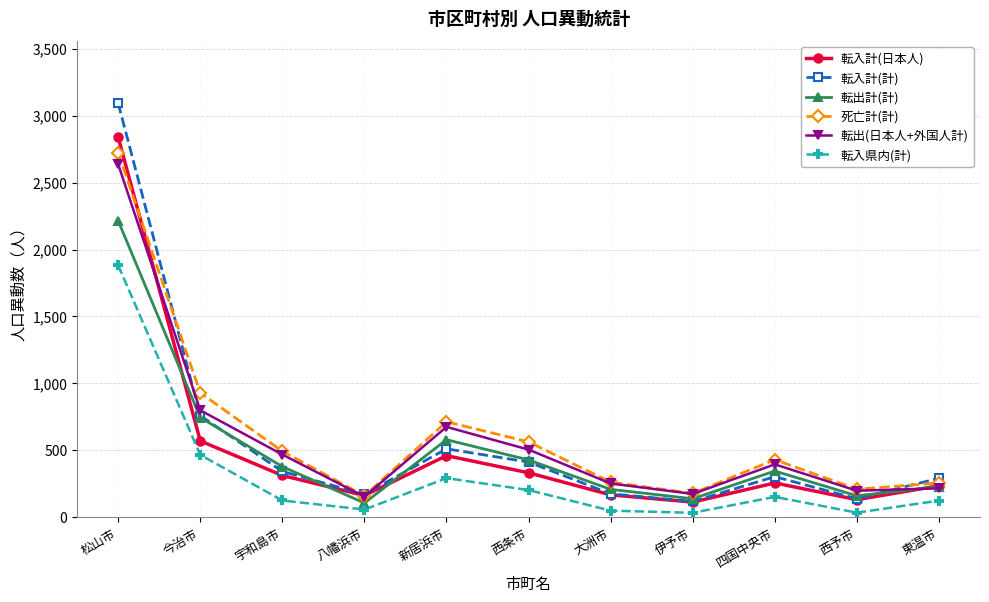

What is the difference between the maximum and minimum values in the 転入計(計) series?

2975